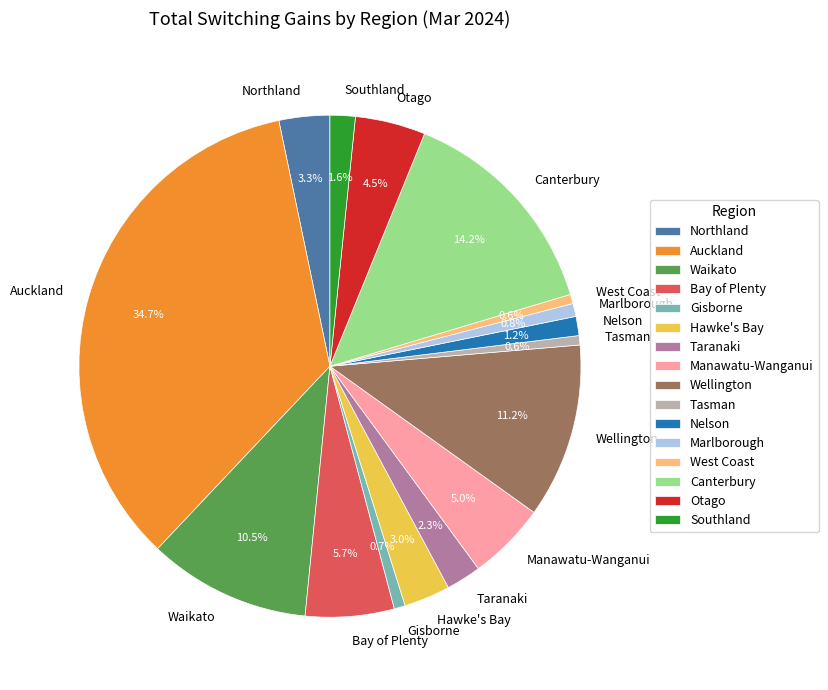

Is Tasman the majority of the pie?

No